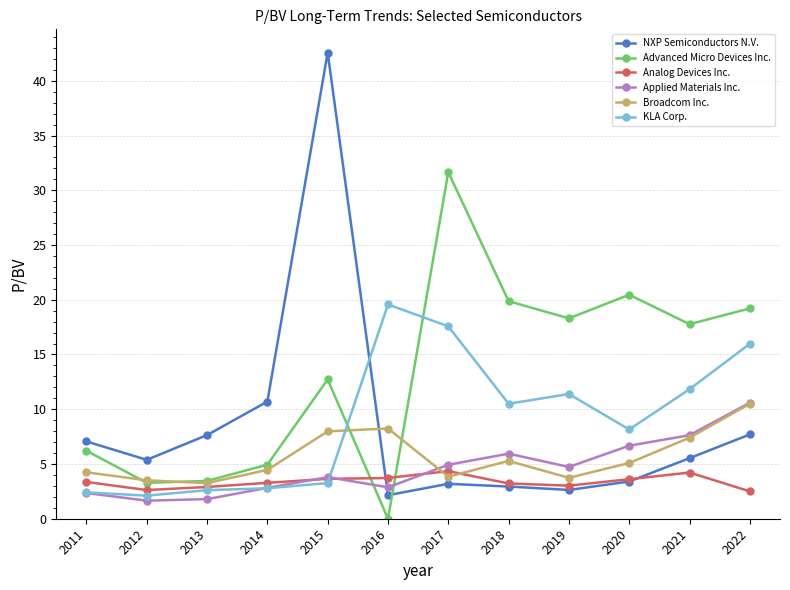

Which series has the largest total across all categories?

Advanced Micro Devices Inc.